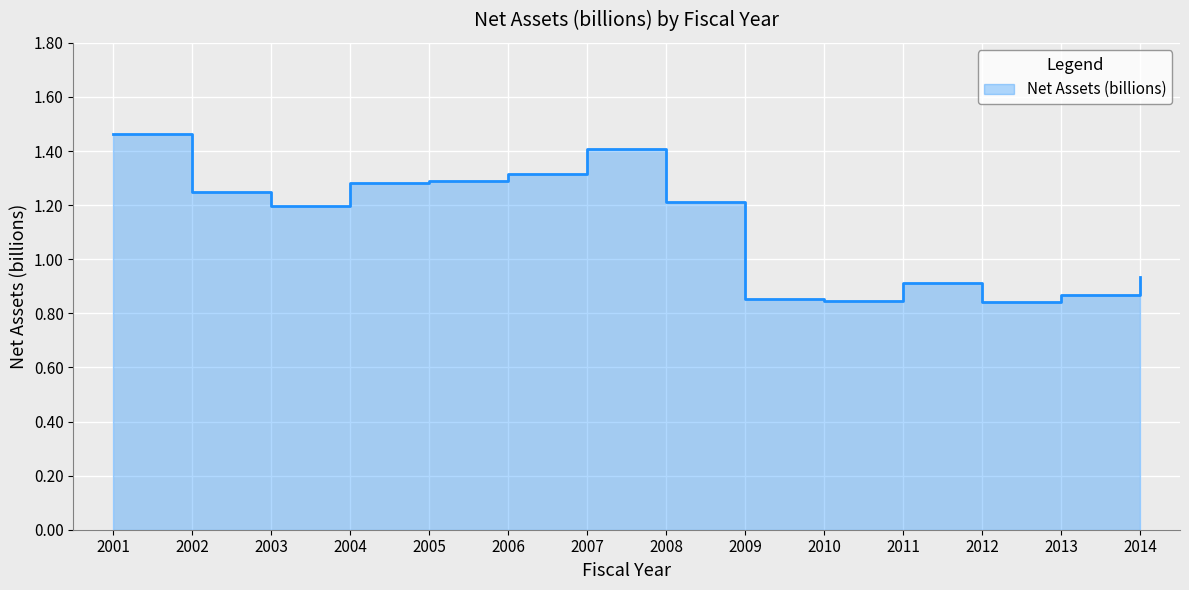

What is the value of the 14th point from the left?

0.9